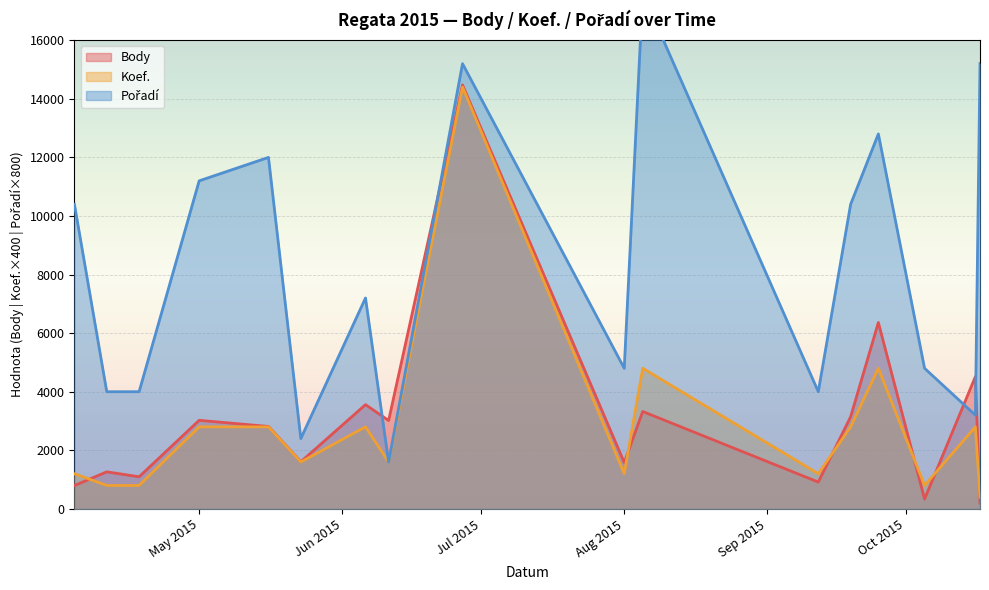

True or false: Koef. has a value of 1600 at 2015-06-11.

True